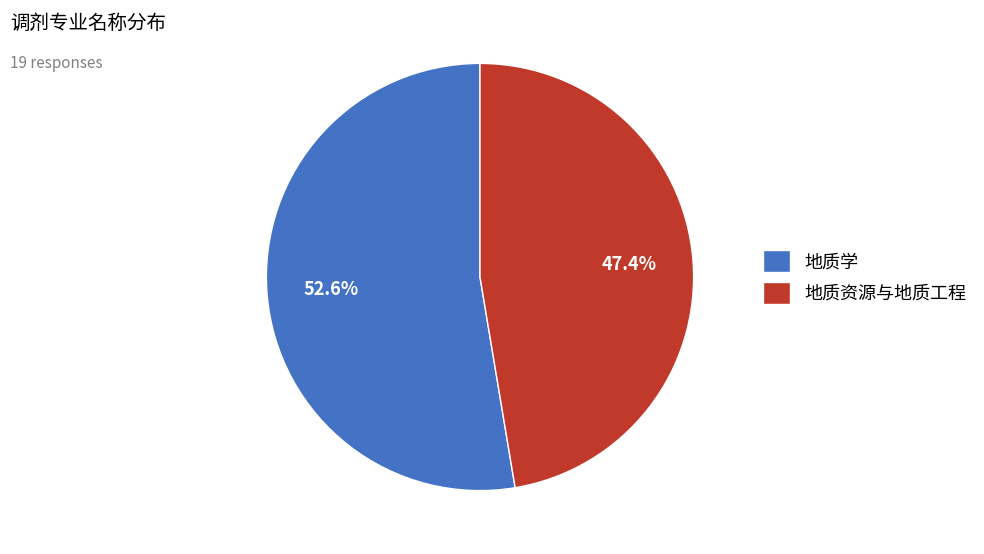

Which has a higher value, 地质资源与地质工程 or 地质学?

地质学